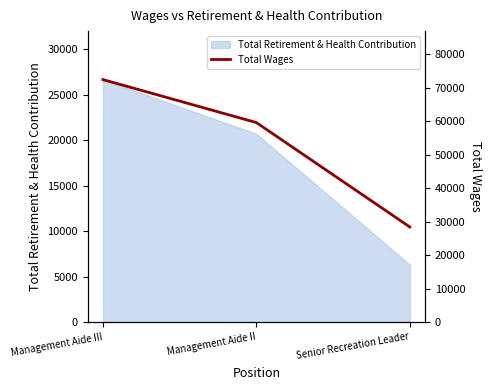

What is the label of the 3rd point from the left?

Senior Recreation Leader